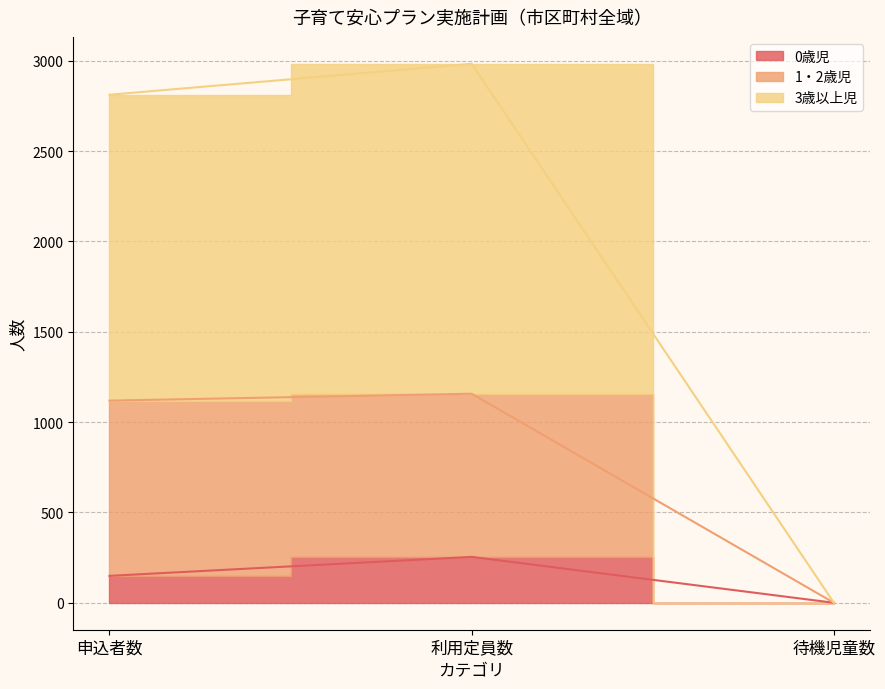

At which label does 0歳児 first exceed 149?

利用定員数